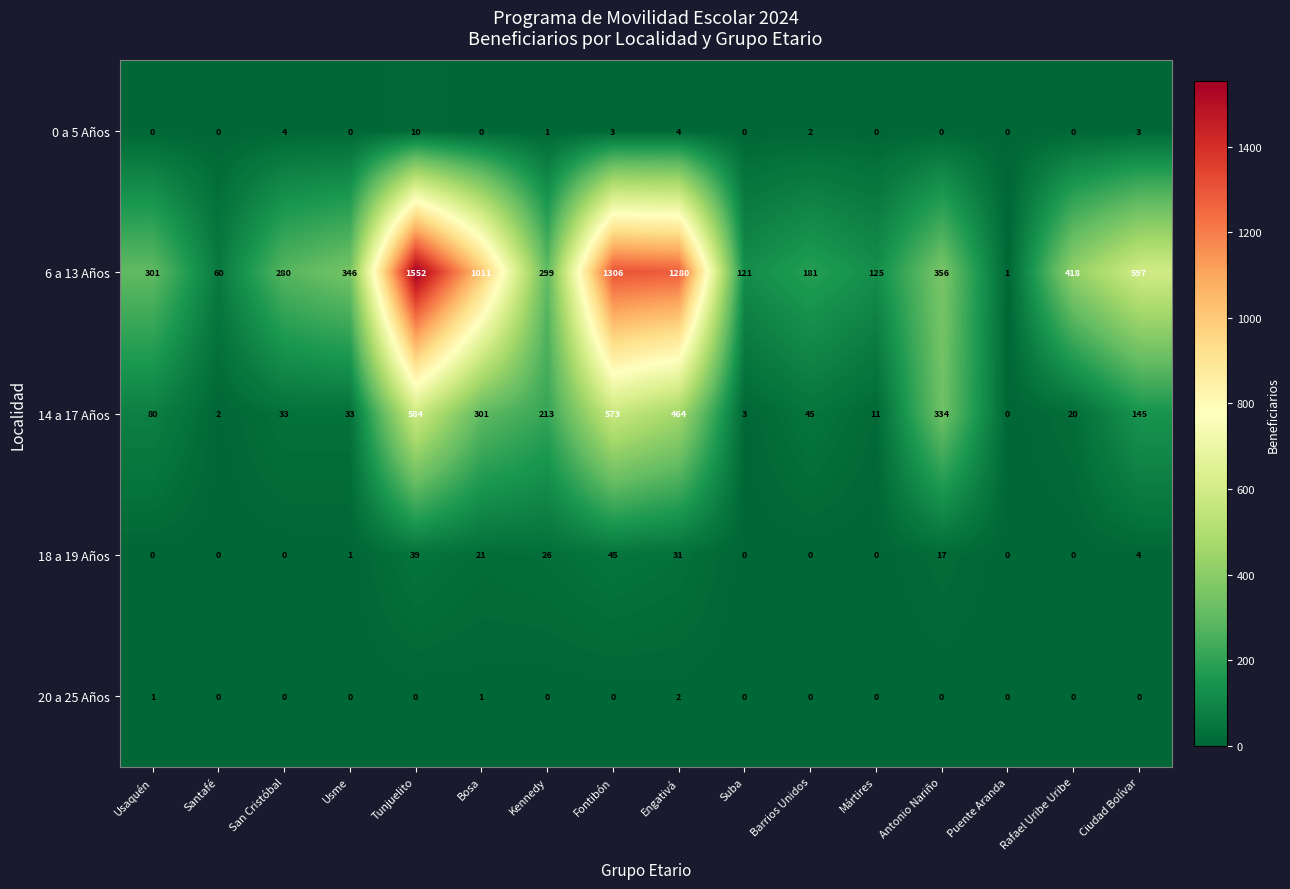

True or false: 6 a 13 Años has a value of 1280 at Engativá.

True